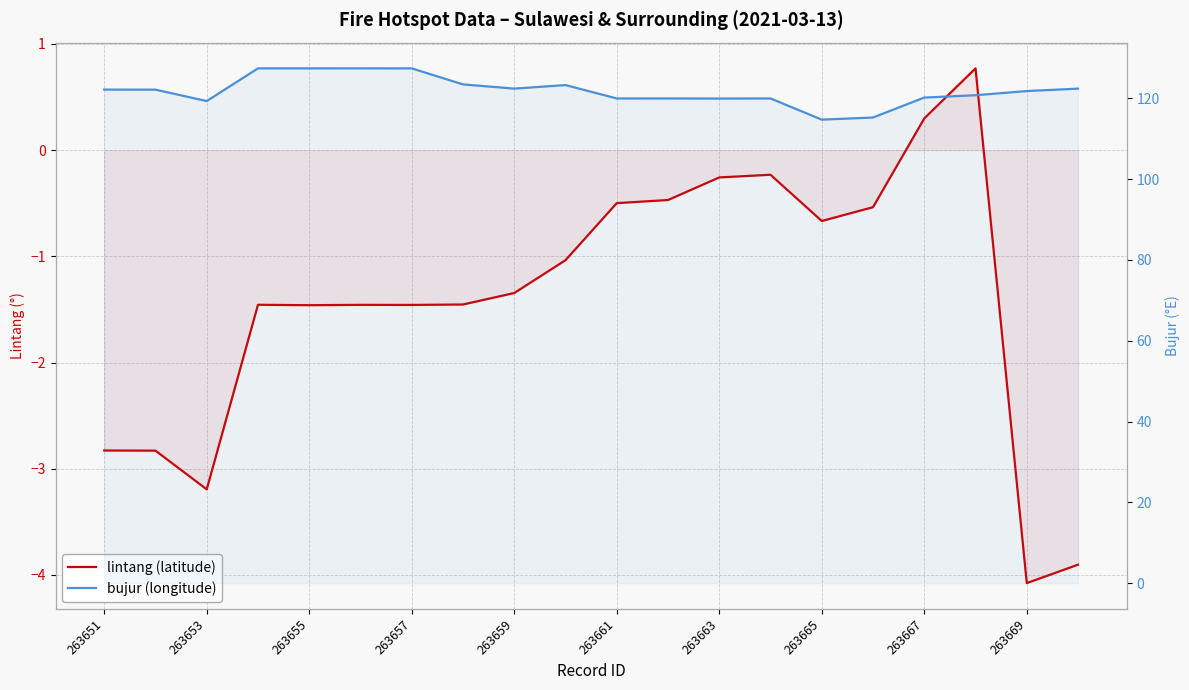

What is the sum of all bujur (longitude) values?

2437.8